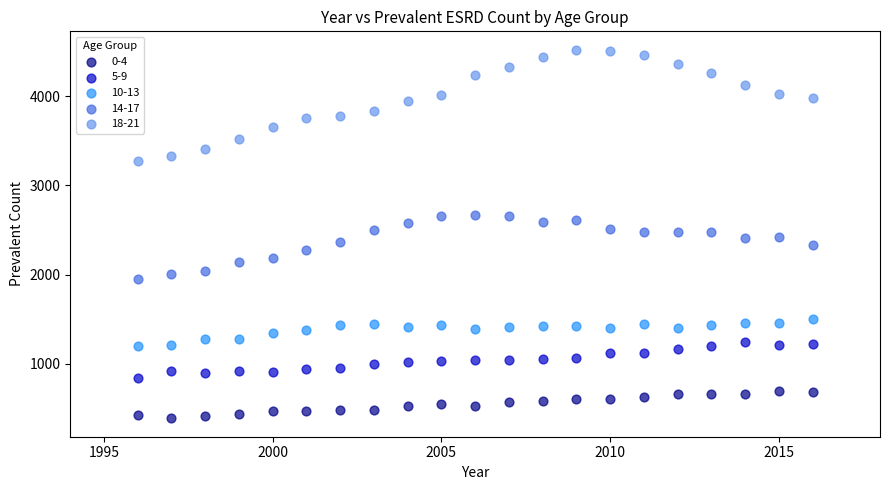

Which series contains the highest Y value?

18-21